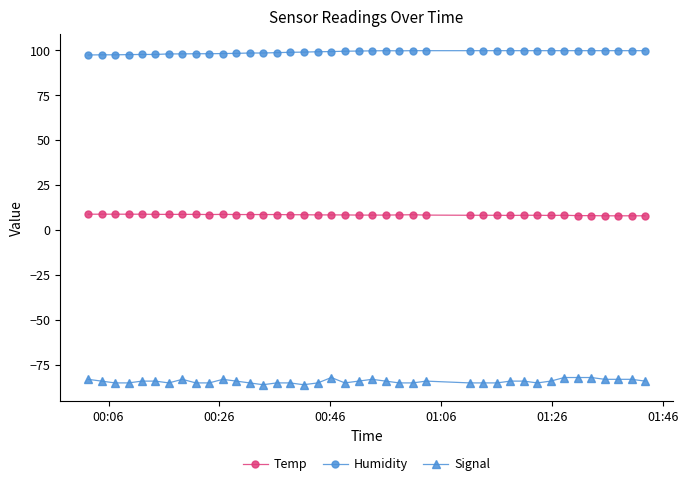

What is the smallest value displayed?

-86.0